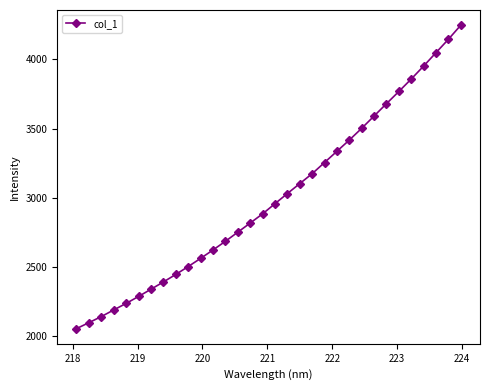

True or false: there are more than 2 points higher than both neighbors.

False